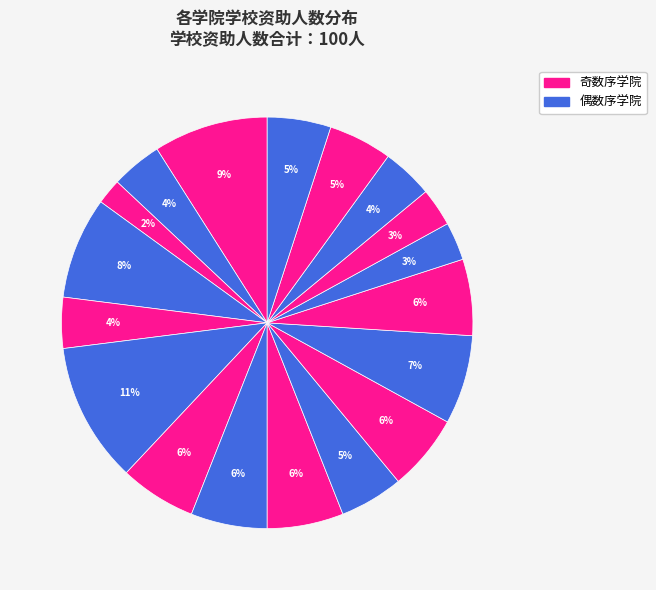

How many segments does this pie chart have?

18